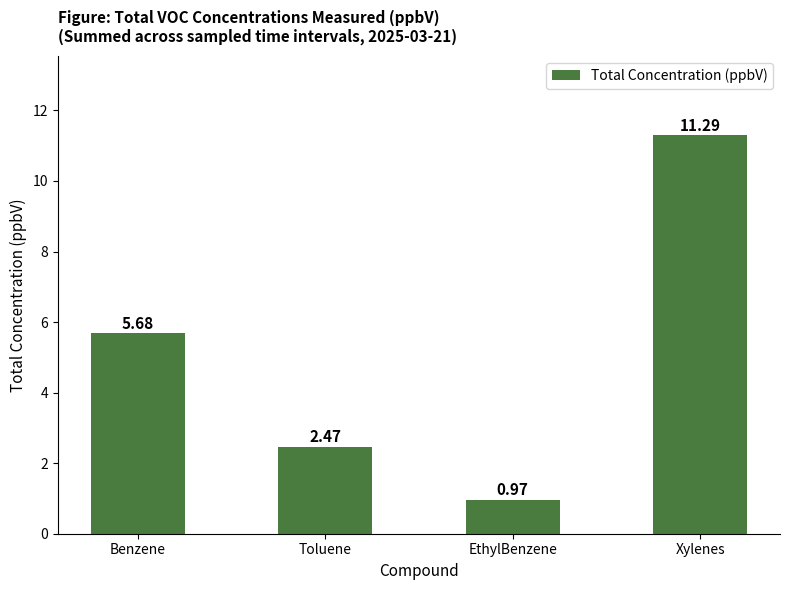

Rank the categories by value from highest to lowest.

Xylenes, Benzene, Toluene, EthylBenzene